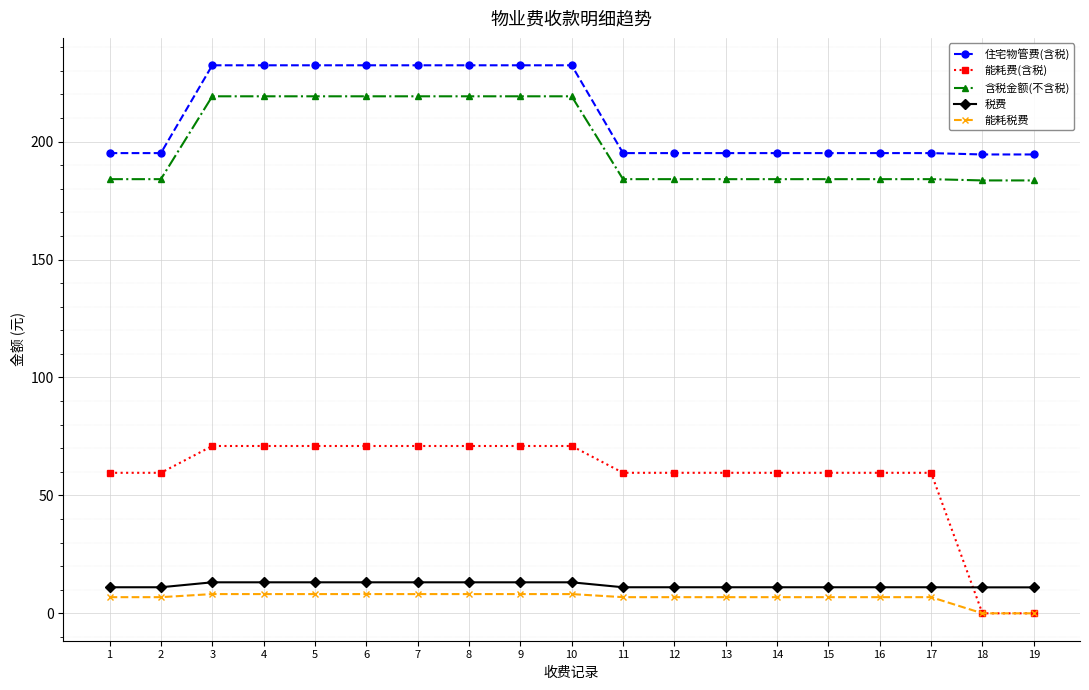

What is the difference between the second highest and minimum values in the 住宅物管费(含税) series?

37.8